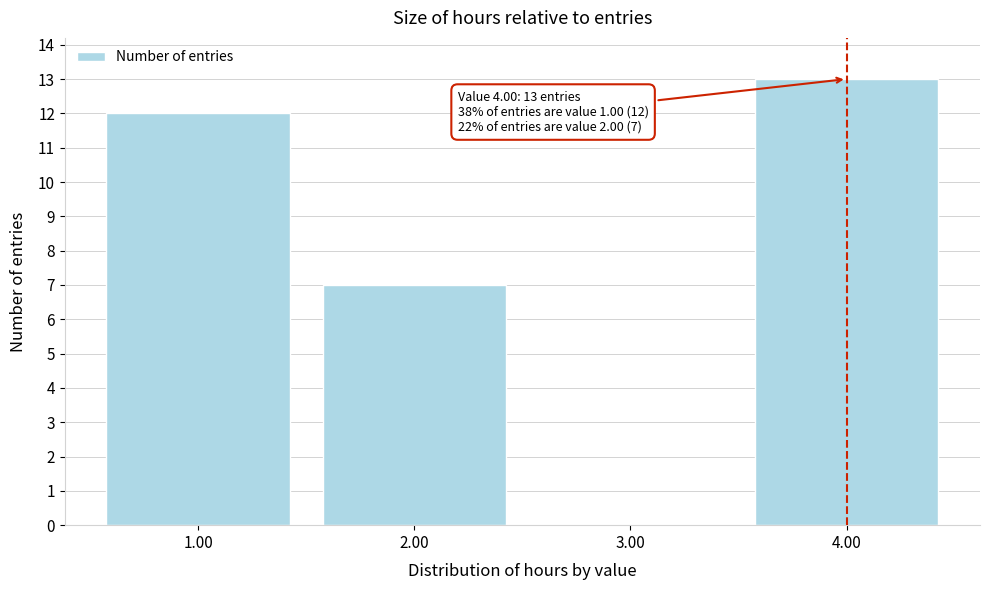

Over which range of the x-axis is the bar tallest?

3.5 to 4.5